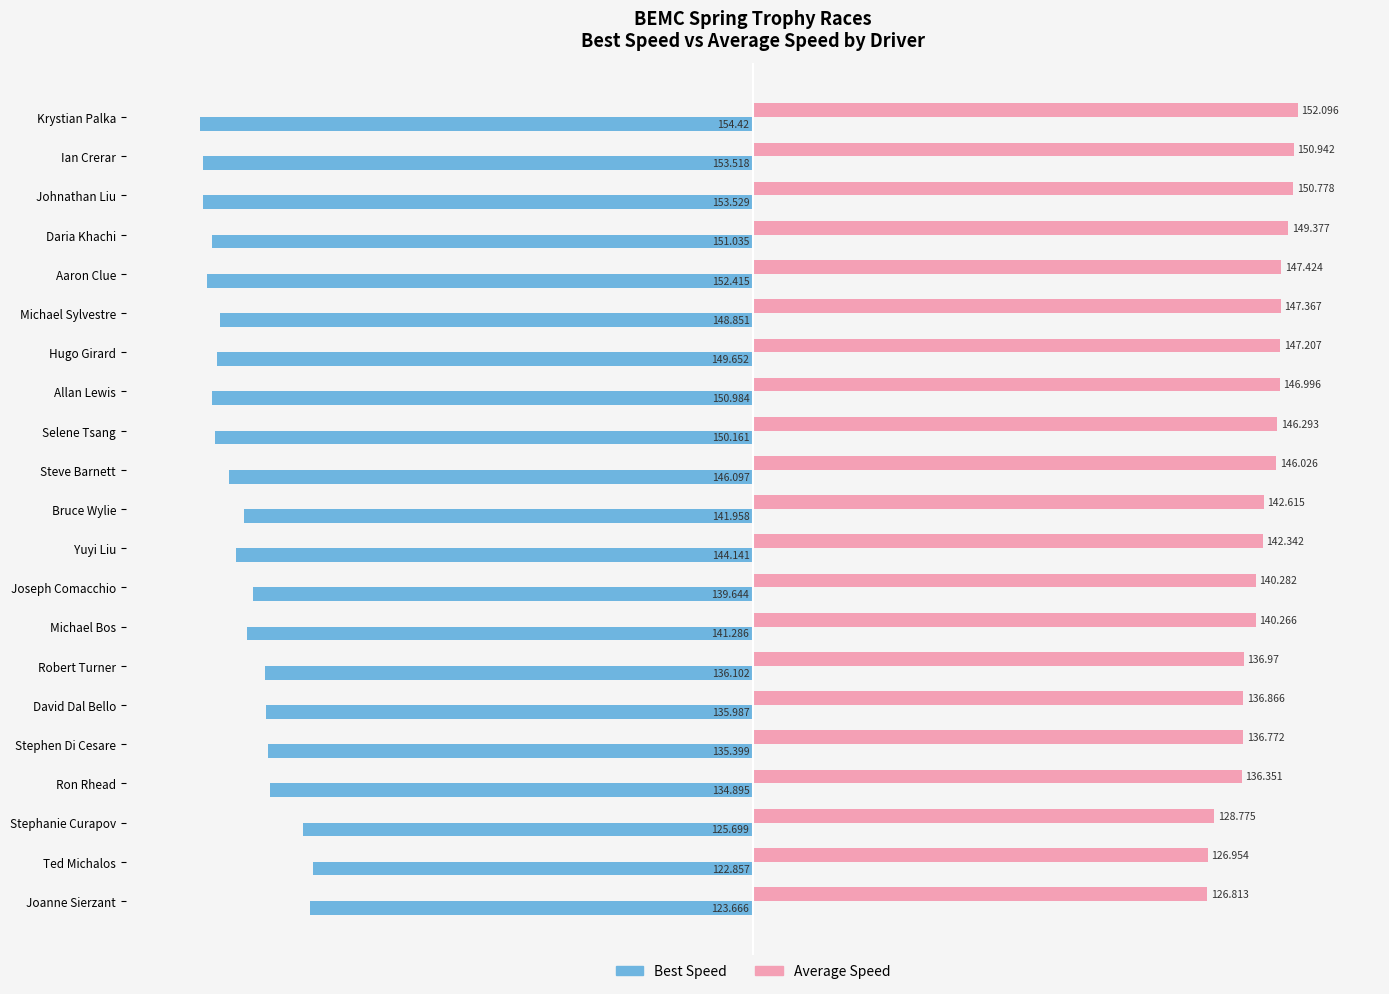

List the series in order of their overall mean, lowest first.

Best Speed, Average Speed